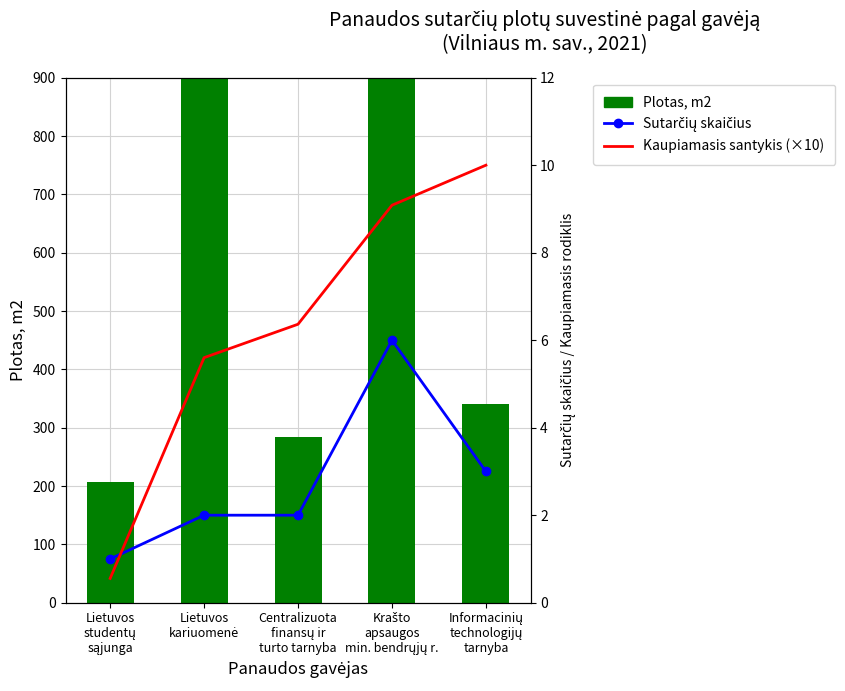

What is the difference between the highest and lowest values at Informacinių
technologijų
tarnyba?

337.1